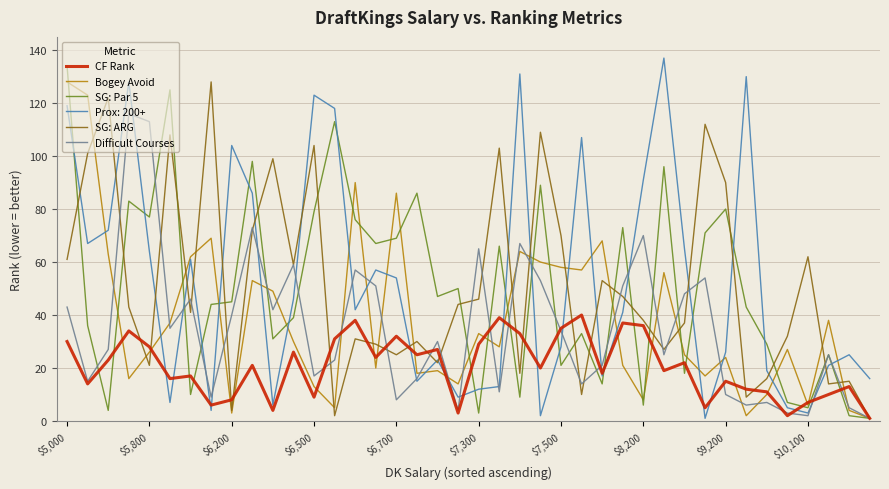

What is the greatest value displayed?

137